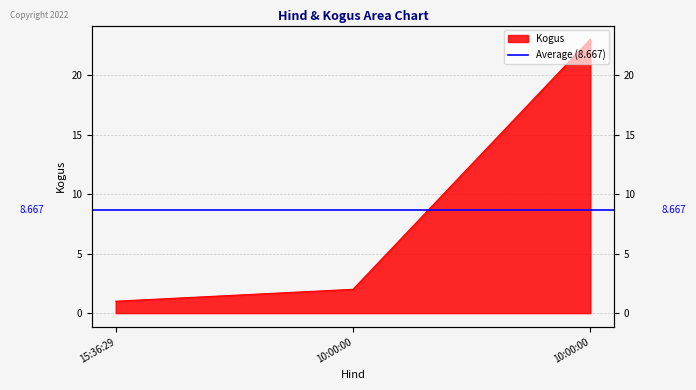

List the labels in order of value, largest first.

10:00:00, 10:00:00, 15:36:29